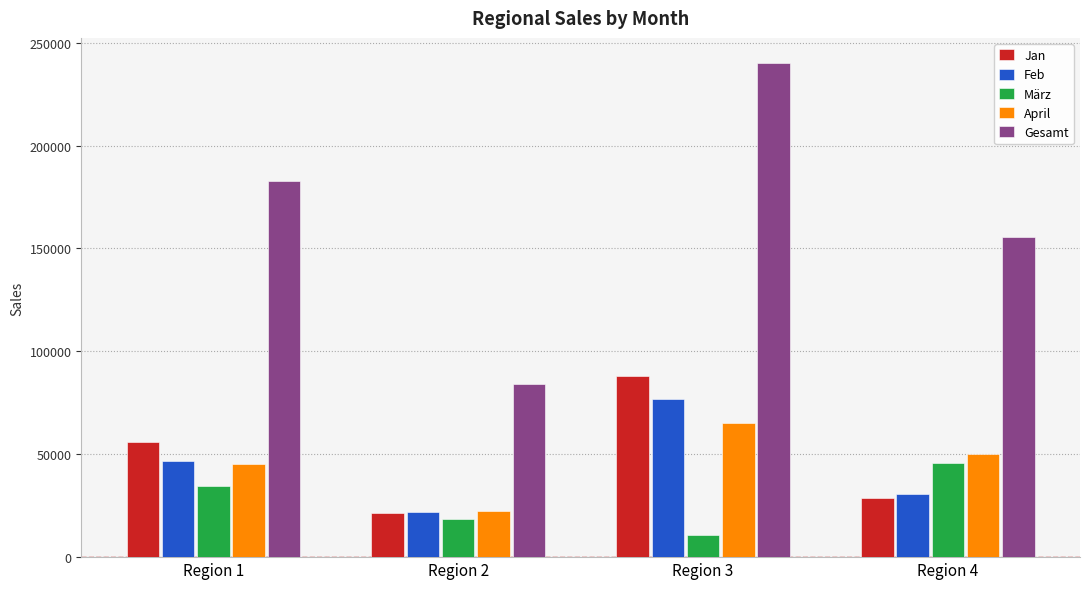

What is the spread (max minus min) of values at Region 4?

126866